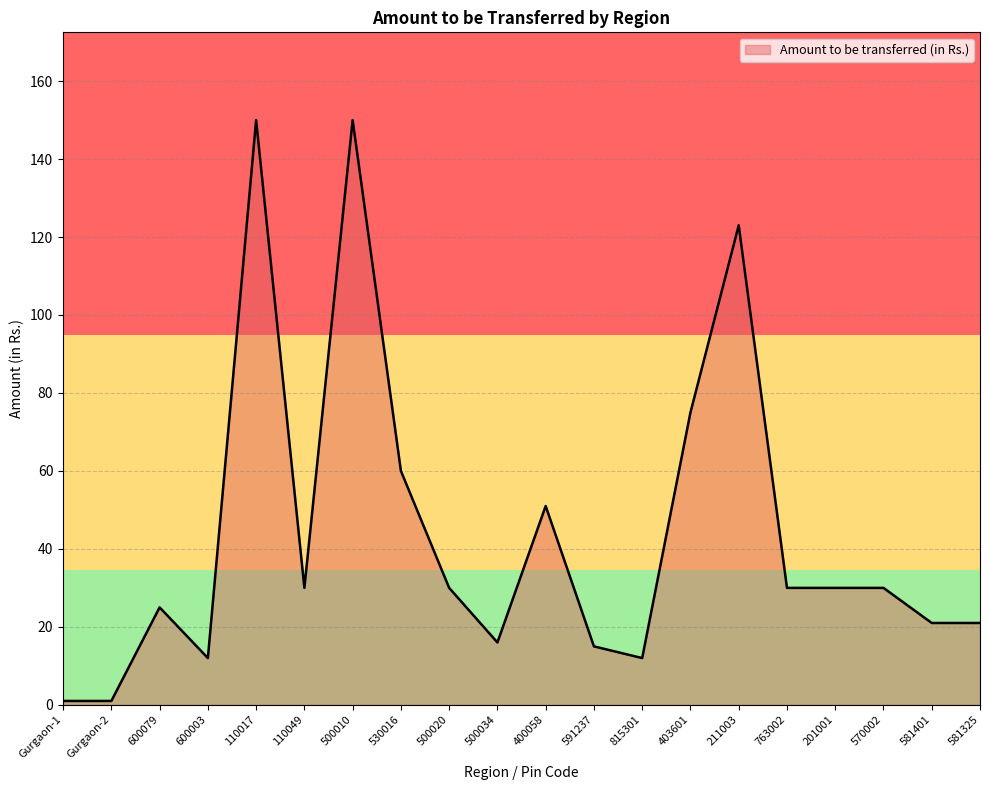

Between 500020 and 500010, which is larger?

500010